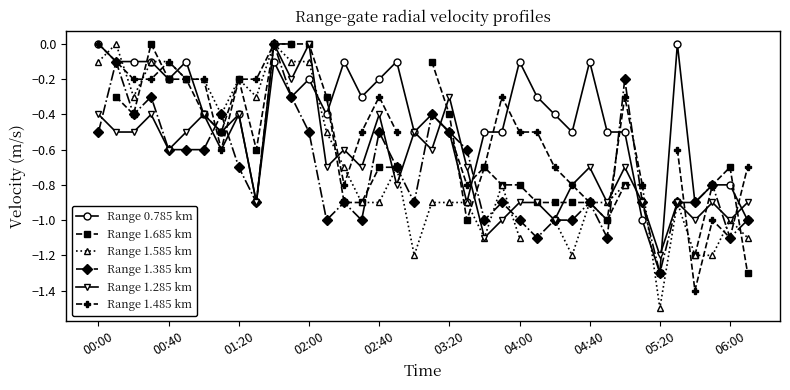

The Range 0.785 km series shows -0.0 at 33. True or false?

True